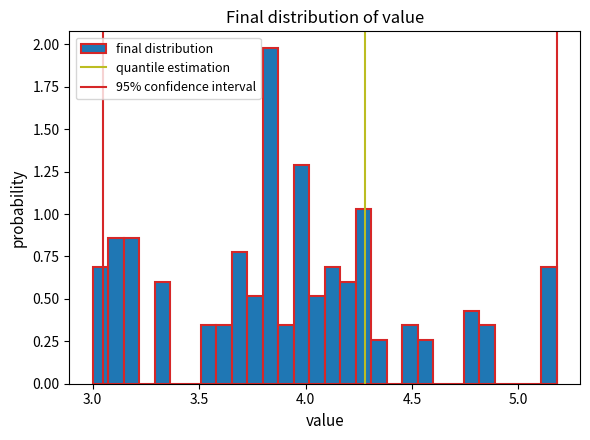

Read against the x-axis, roughly where is the centre of the tallest bar?

3.85